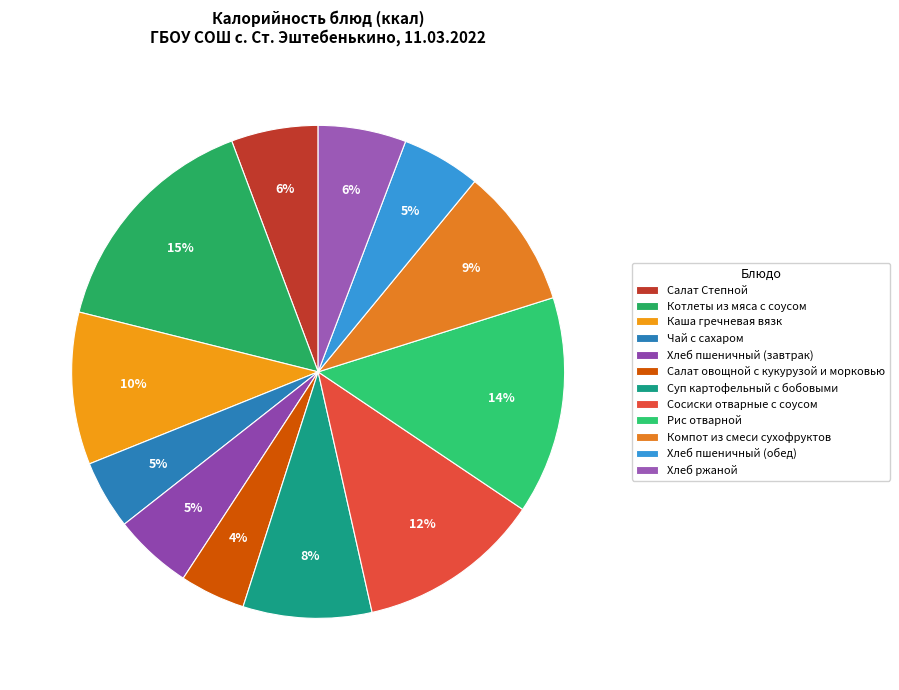

Is Хлеб пшеничный (обед) the majority of the pie?

No